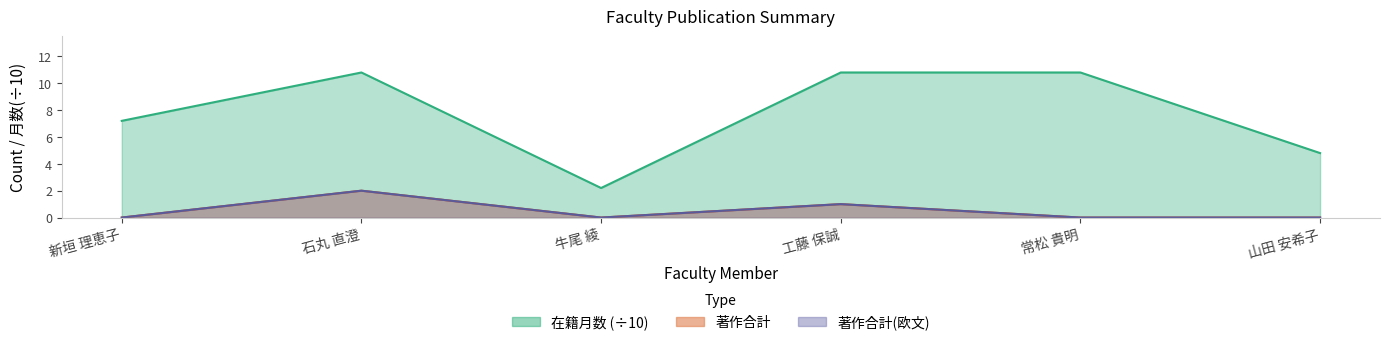

Where is 在籍月数 nearest to the value 6?

新垣 理恵子